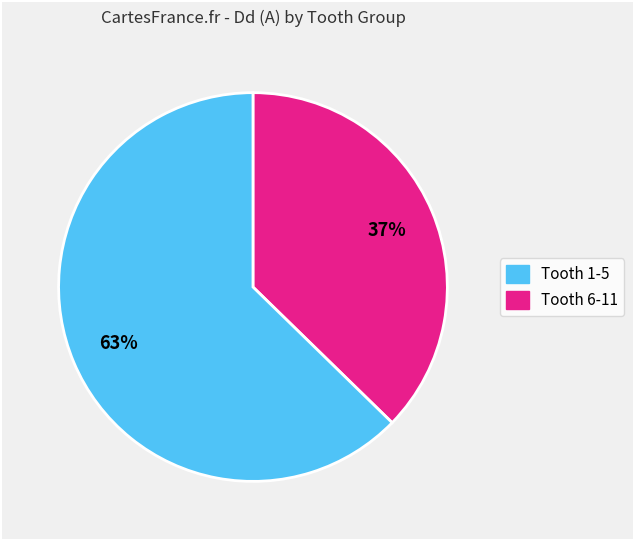

Count the number of slices in the pie.

2